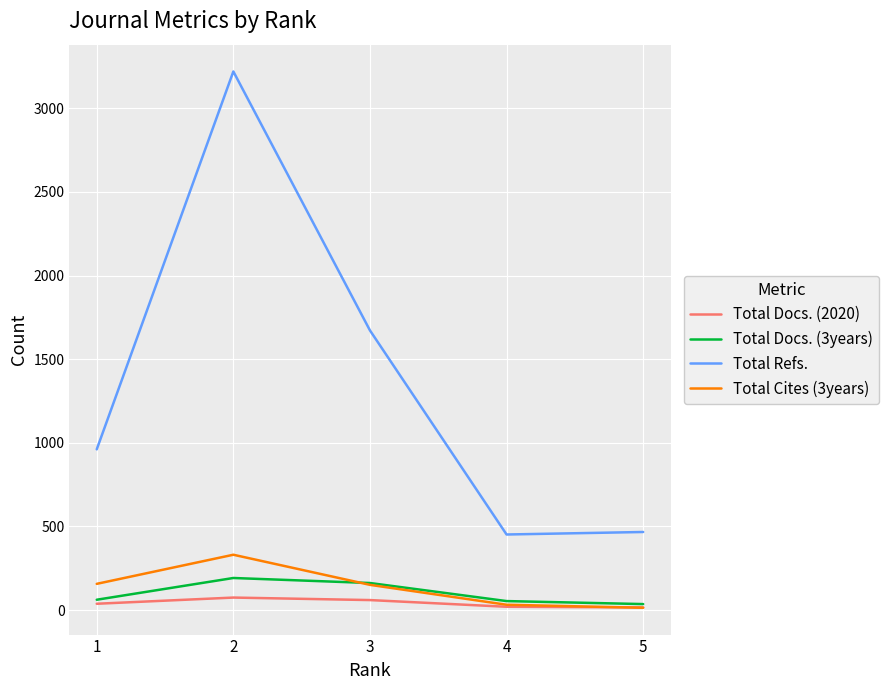

The Total Refs. series shows 3220 at 2. True or false?

True